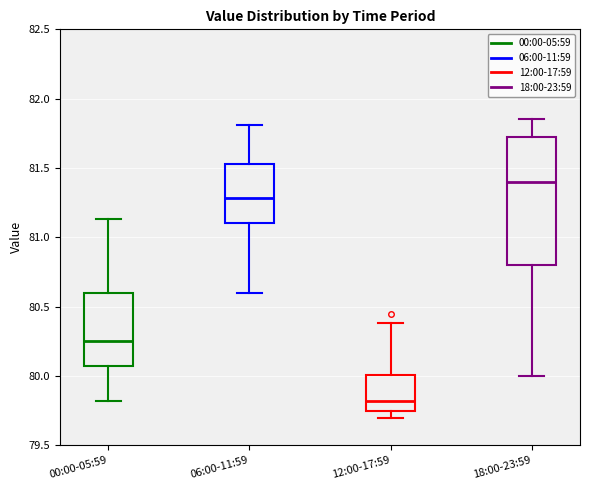

Reading left to right, read every box against the y-axis: the position of its median line, the range the box covers, and the ends of its whiskers. The values are not printed on the chart, so give them approximately, as read against the axis.

00:00-05:59: median 80.25, box 80.05 to 80.60, whiskers 79.80 to 81.15
06:00-11:59: median 81.30, box 81.10 to 81.55, whiskers 80.60 to 81.80
12:00-17:59: median 79.80, box 79.75 to 80.00, whiskers 79.70 to 80.40
18:00-23:59: median 81.40, box 80.80 to 81.70, whiskers 80.00 to 81.85